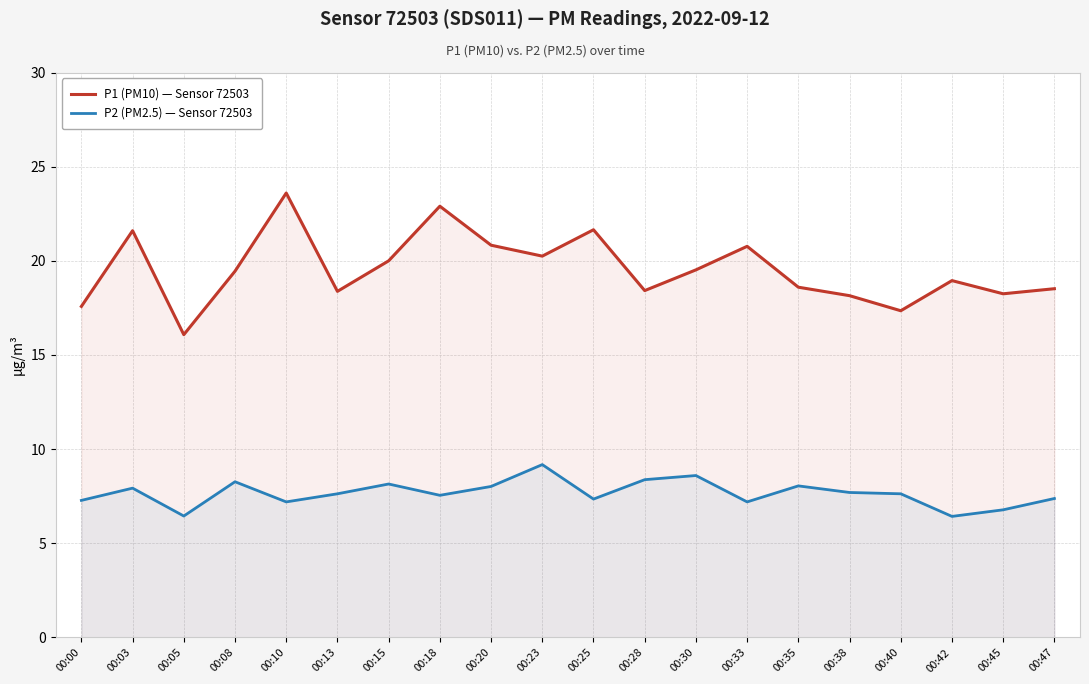

At which category is the sum across all series the highest?

00:10